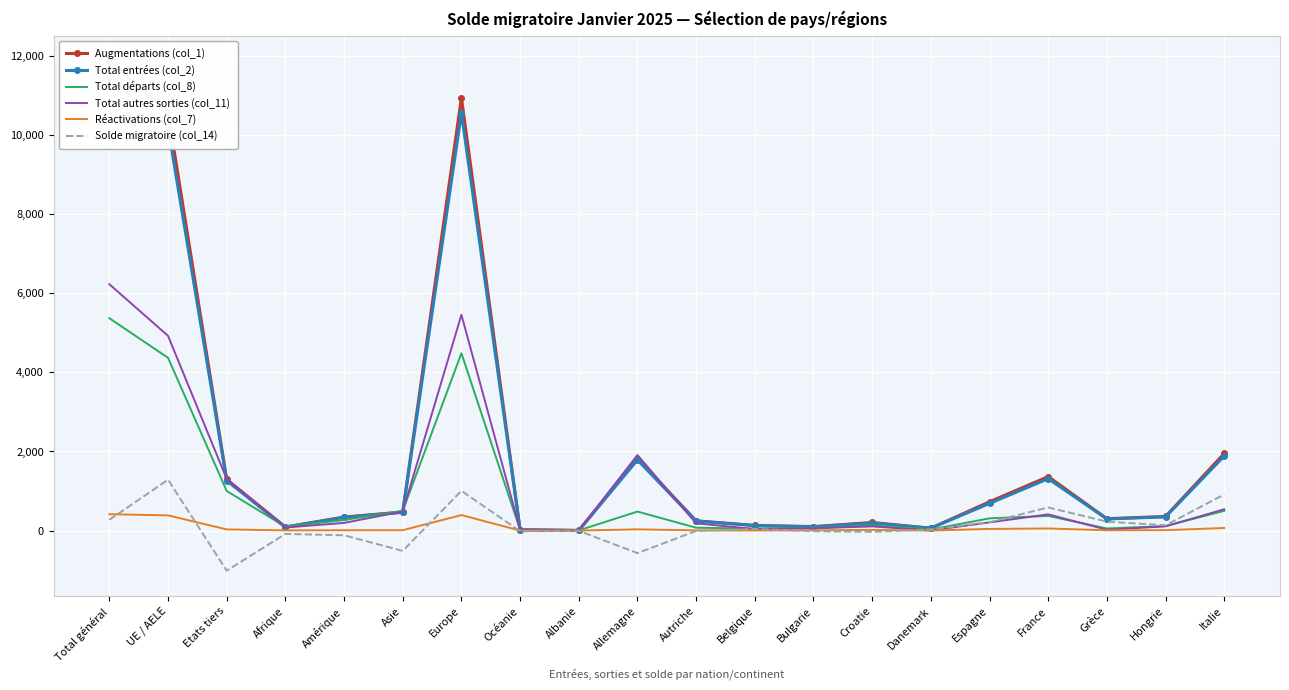

Reading left to right, what are all the values shown in this chart?

Augmentations (col_1): 11870	10578	1292	91	342	470	10946	21	3	1819	247	129	101	205	60	729	1365	300	357	1951
Total entrées (col_2): 11456	10194	1262	86	334	461	10554	21	3	1788	242	127	95	188	60	687	1312	293	347	1886
Total départs (col_8): 5369	4368	1001	98	267	501	4484	19	5	480	72	51	60	132	29	309	370	53	115	499
Total autres sorties (col_11): 6229	4924	1305	77	194	482	5456	19	5	1909	184	38	57	105	4	207	410	21	107	539
Réactivations (col_7): 414	384	30	5	8	9	392	0	0	31	5	2	6	17	0	42	53	7	10	65
Solde migratoire (col_14): 272	1286	-1014	-84	-119	-513	1006	-17	-7	-570	-9	40	-16	-32	27	213	585	226	135	913